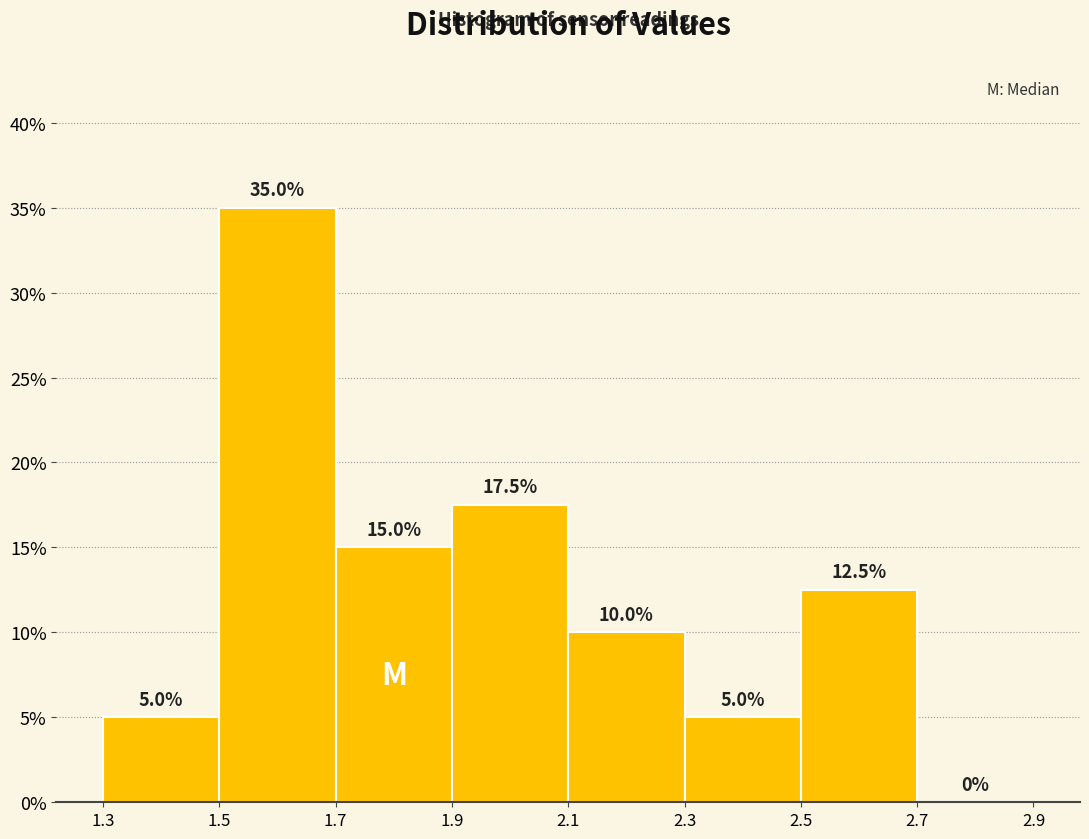

Reading left to right, transcribe this chart: for each bar, give the range it covers on the x-axis and its height.

1.3 to 1.5: 5.0
1.5 to 1.7: 35.0
1.7 to 1.9: 15.0
1.9 to 2.1: 17.5
2.1 to 2.3: 10.0
2.3 to 2.5: 5.0
2.5 to 2.7: 12.5
2.7 to 2.9: 0.0